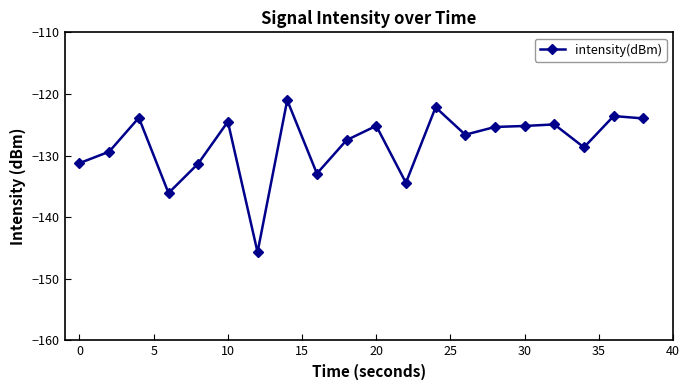

What is the greatest value displayed?

-121.0